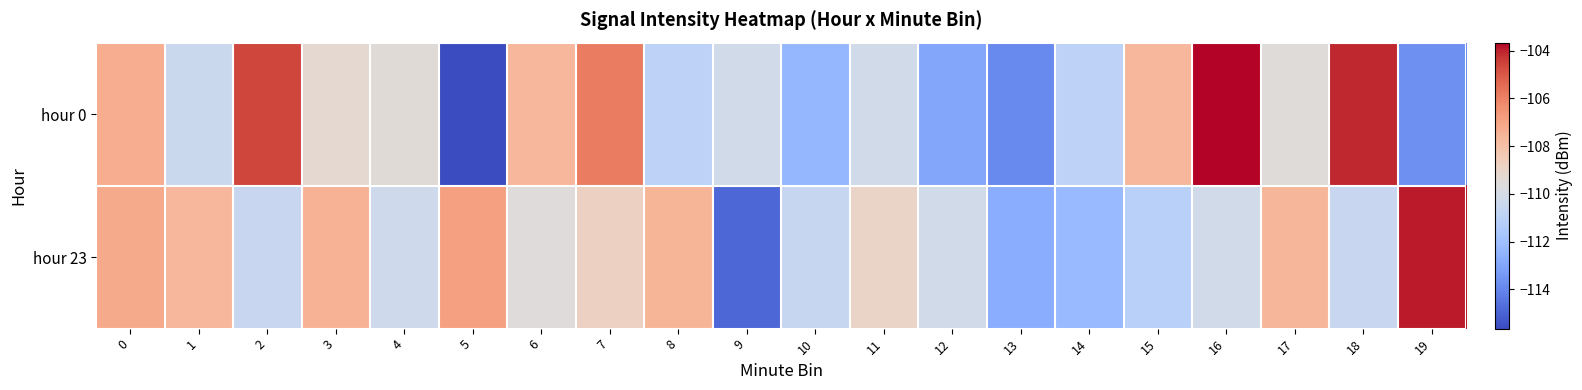

Is the value of hour 23 at 4 greater than the value of hour 0 at 4?

No